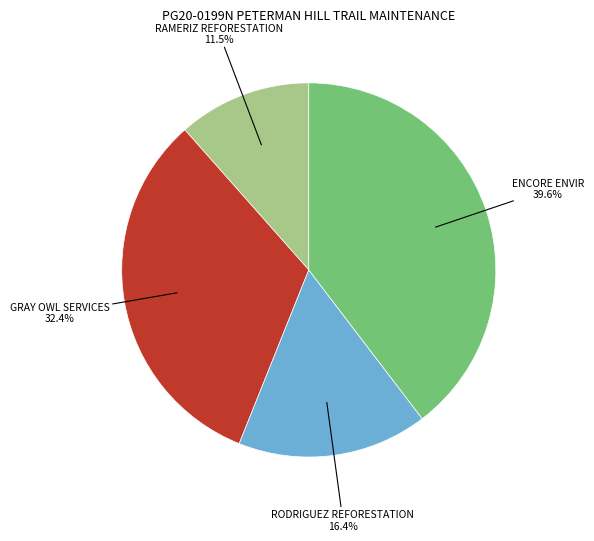

Is there a majority slice in this chart?

No